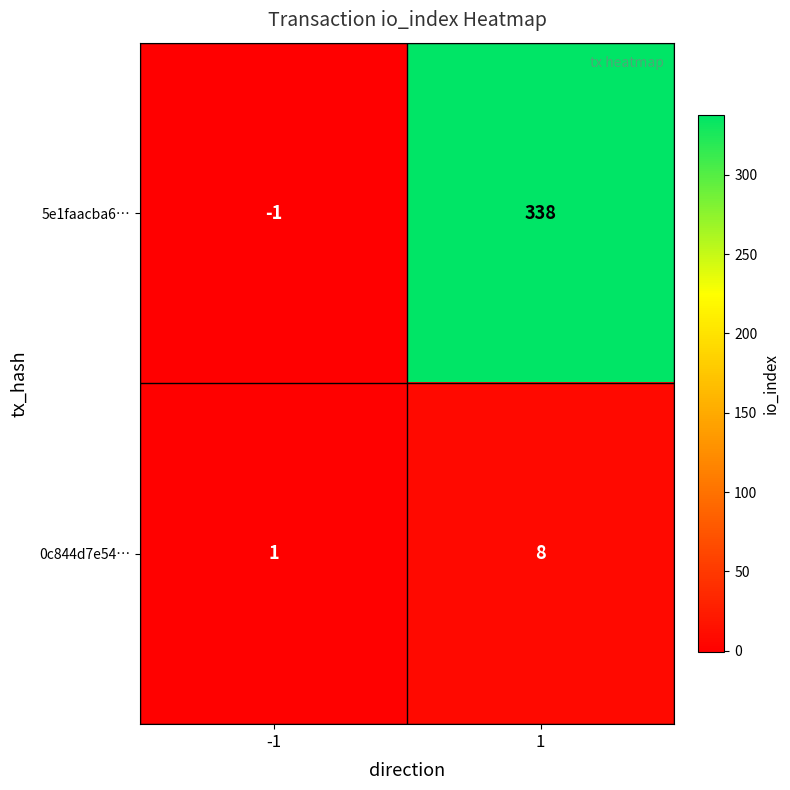

What is the minimum value shown in the chart?

-1